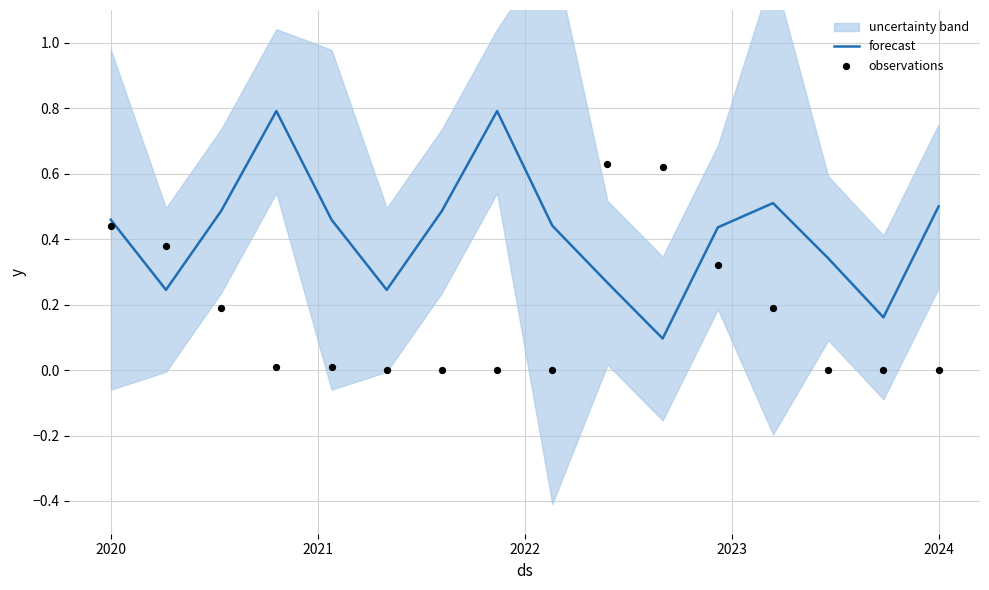

Is the value of observations at 14 greater than the value of forecast at 10?

No